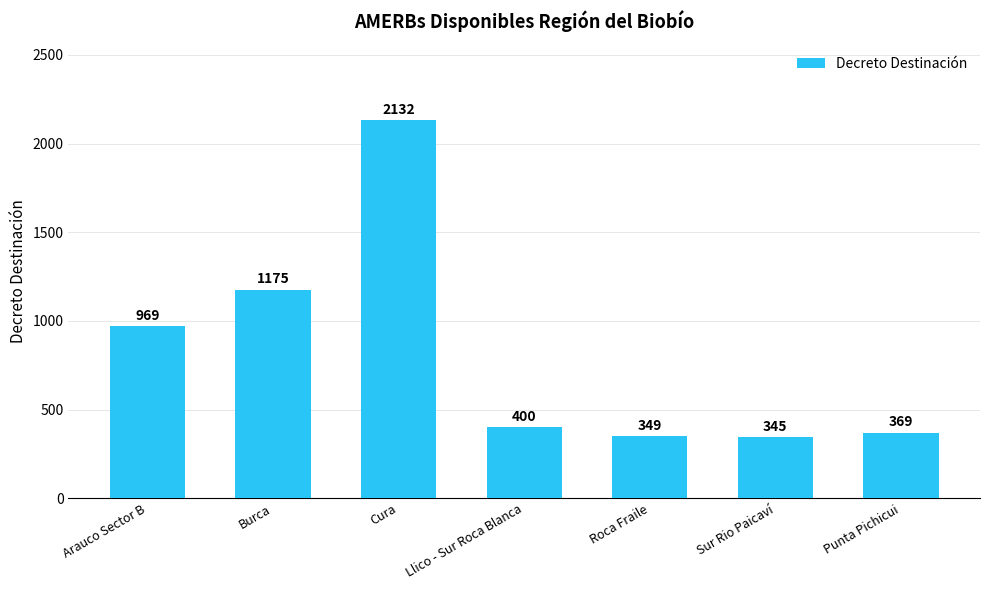

True or false: the data shows 164 at Punta Pichicui.

False